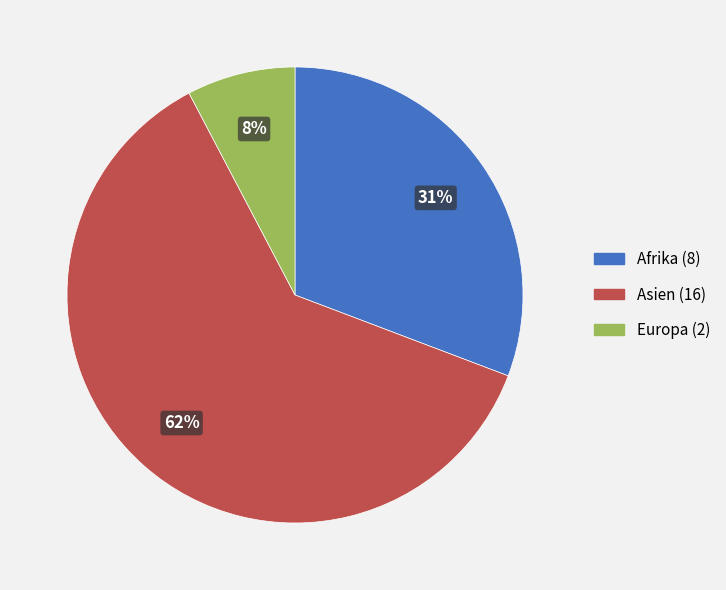

Which slice represents more than half of the pie?

Asien (16)